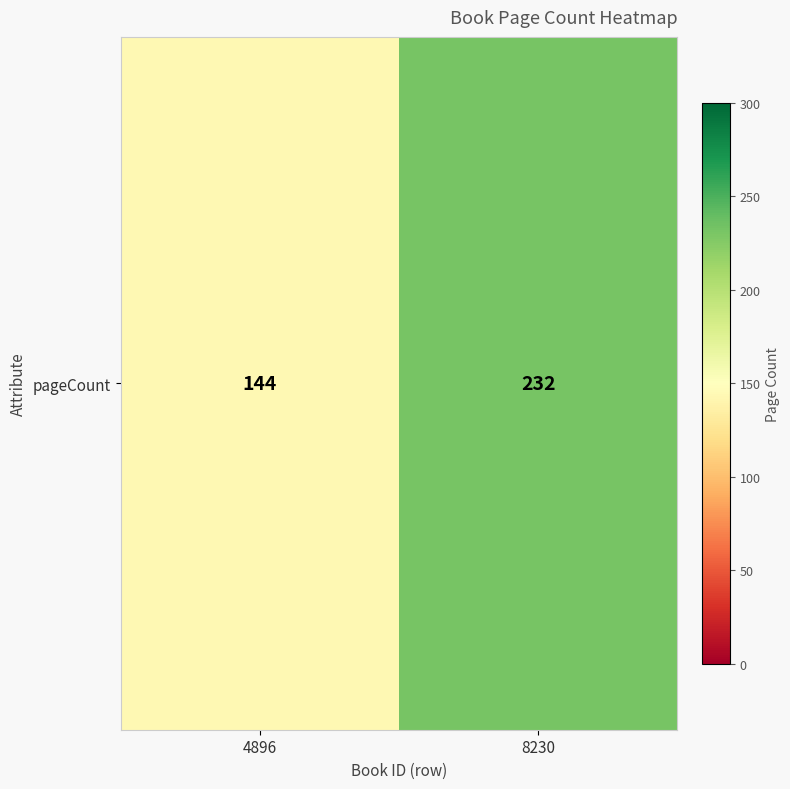

List the labels in order of value, largest first.

8230, 4896